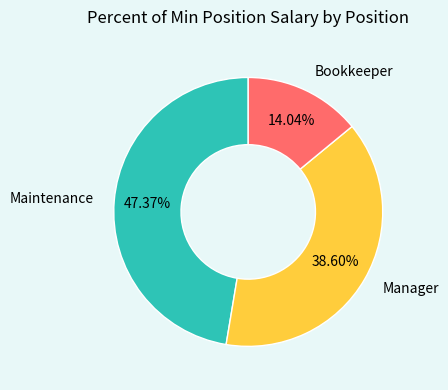

How many segments does this pie chart have?

3